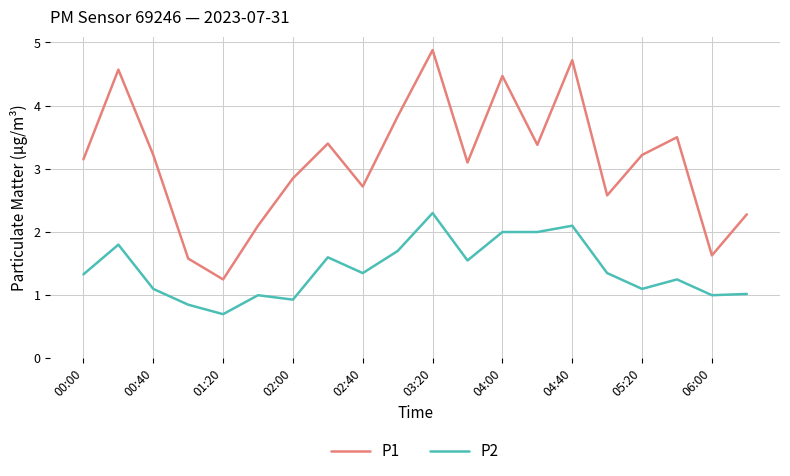

What is the difference between the maximum and minimum values in the P2 series?

1.6